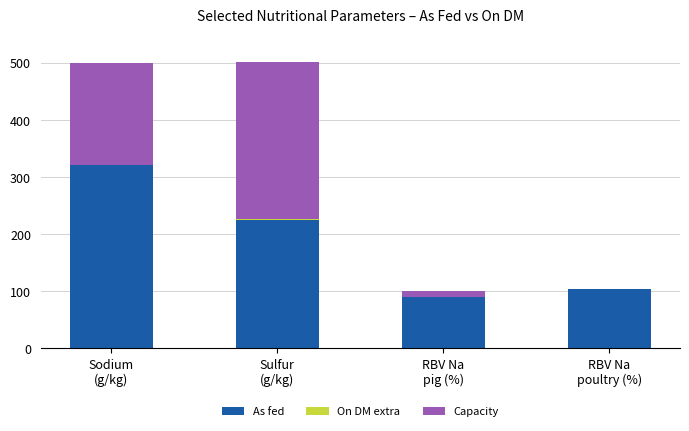

What is the highest value of the As fed series?

320